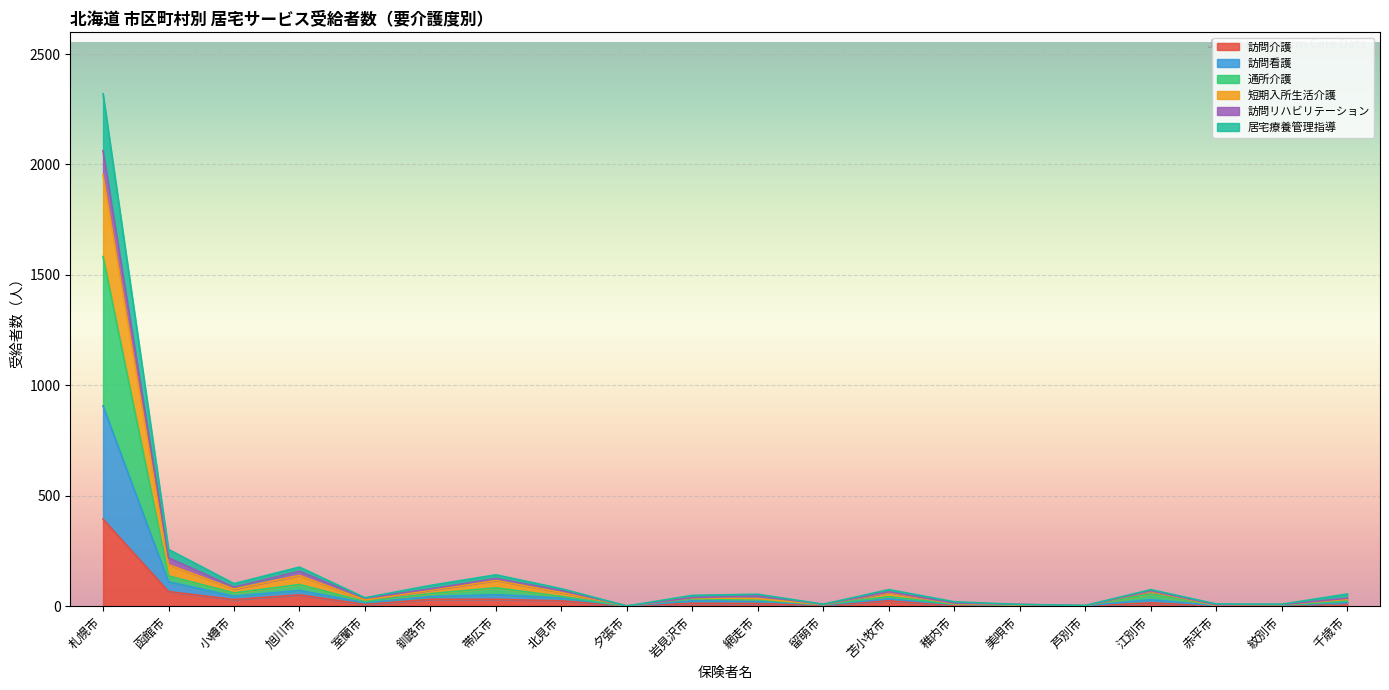

Is it true that 訪問介護 equals 66 at 函館市?

True